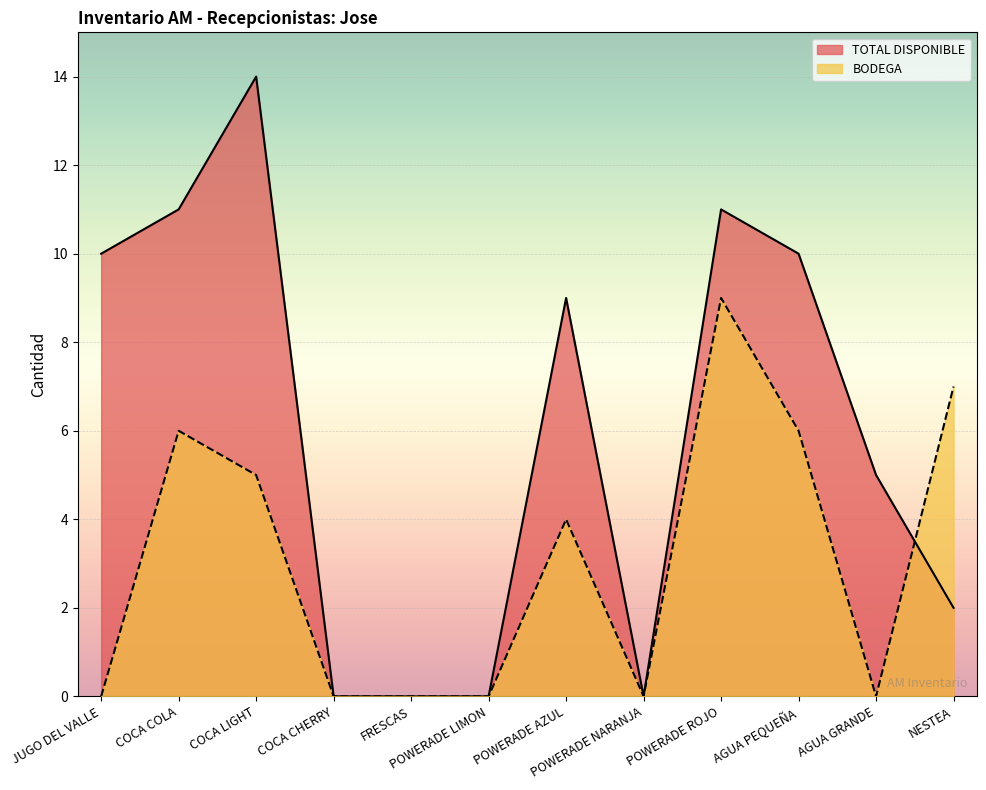

The TOTAL DISPONIBLE series shows -10 at POWERADE NARANJA. True or false?

False